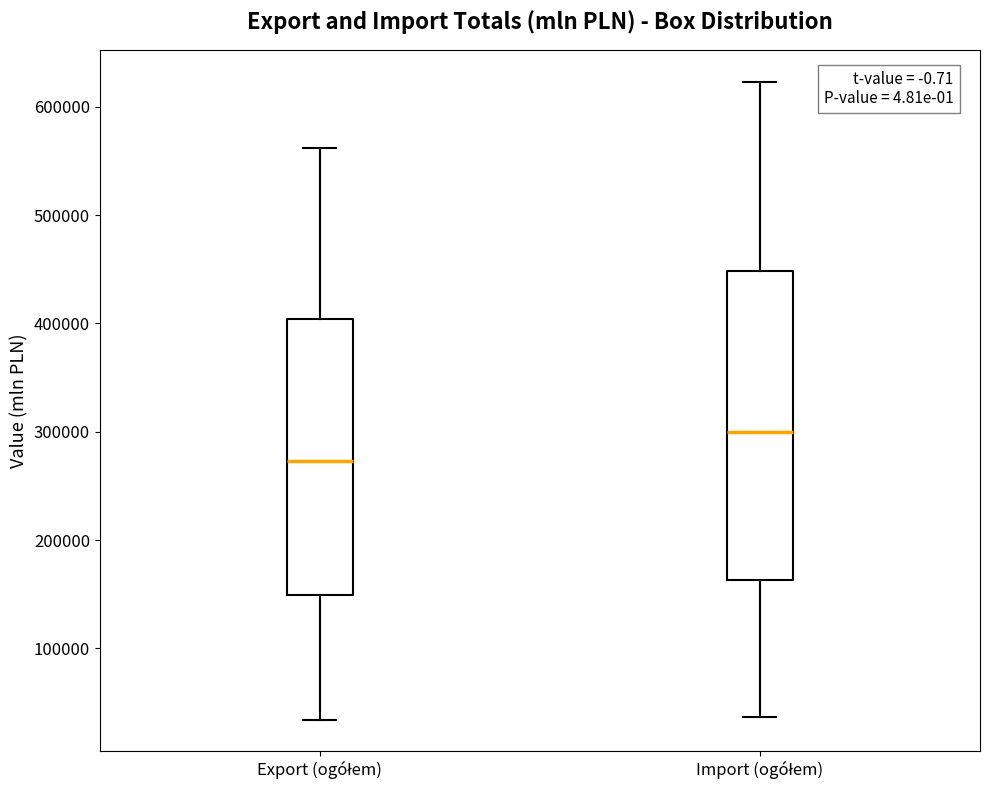

Reading left to right, read every box against the y-axis: the position of its median line, the range the box covers, and the ends of its whiskers. The values are not printed on the chart, so give them approximately, as read against the axis.

Export (ogółem): median 270000, box 150000 to 400000, whiskers 30000 to 560000
Import (ogółem): median 300000, box 160000 to 450000, whiskers 40000 to 620000